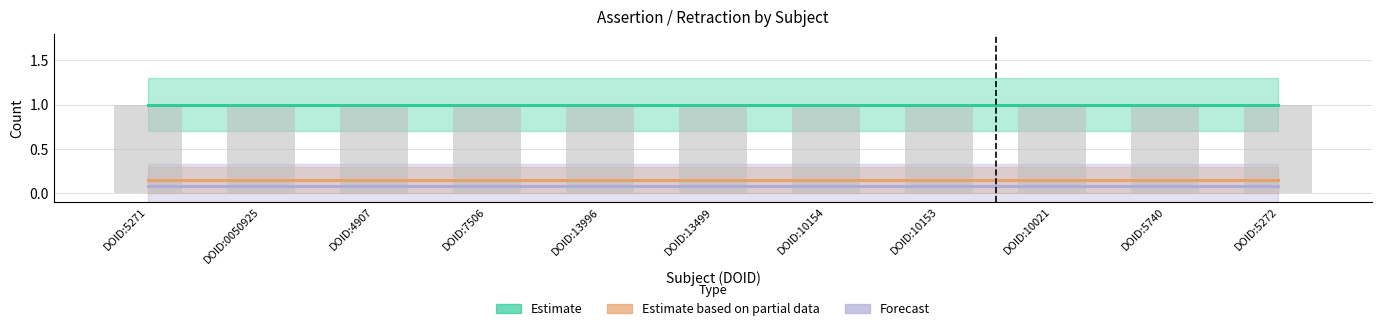

Which series has the largest total across all categories?

Estimate